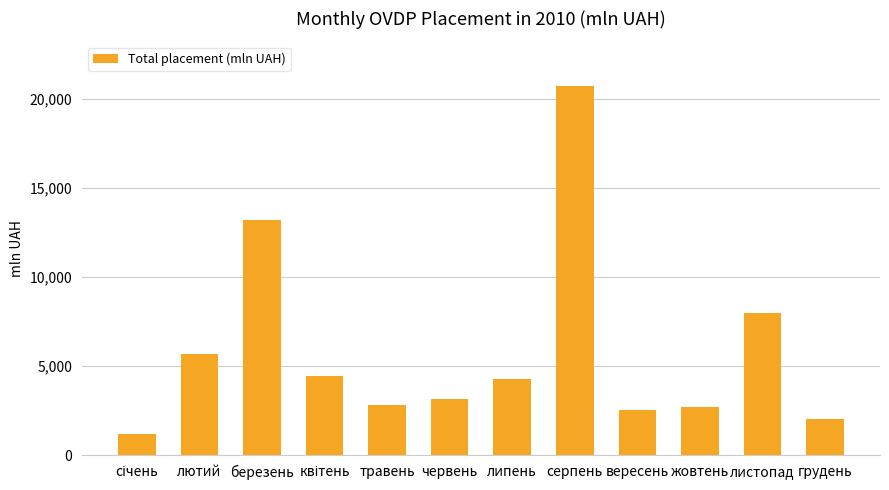

What is the value of the 11th bar from the left?

8001.1